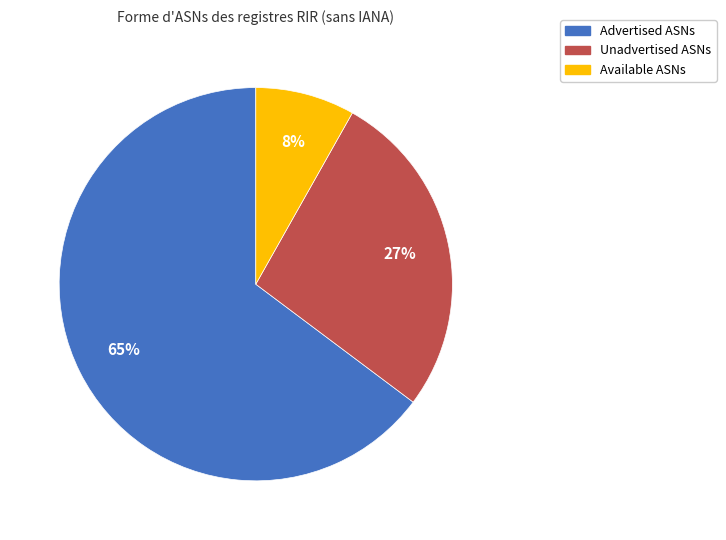

Does any single category account for the majority?

Yes